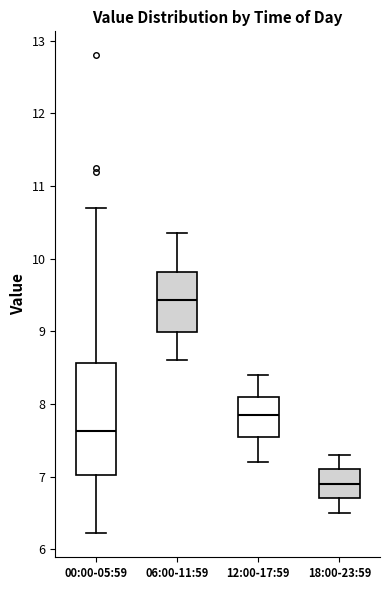

Comparing the boxes themselves (not the whiskers), which one is the tallest?

00:00-05:59